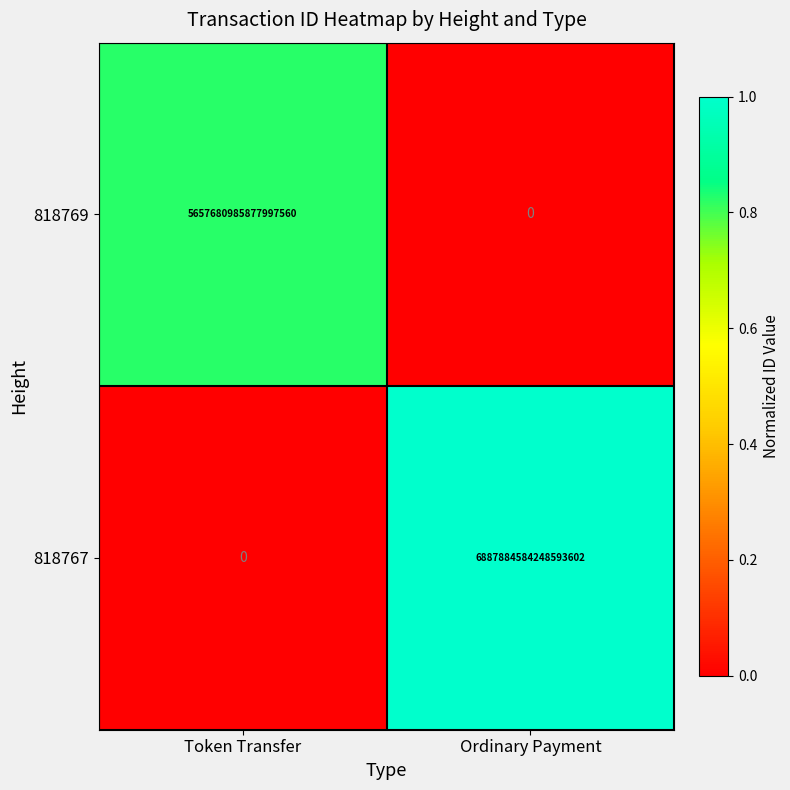

The 818767 series shows 2323718149627042304 at Token Transfer. True or false?

False